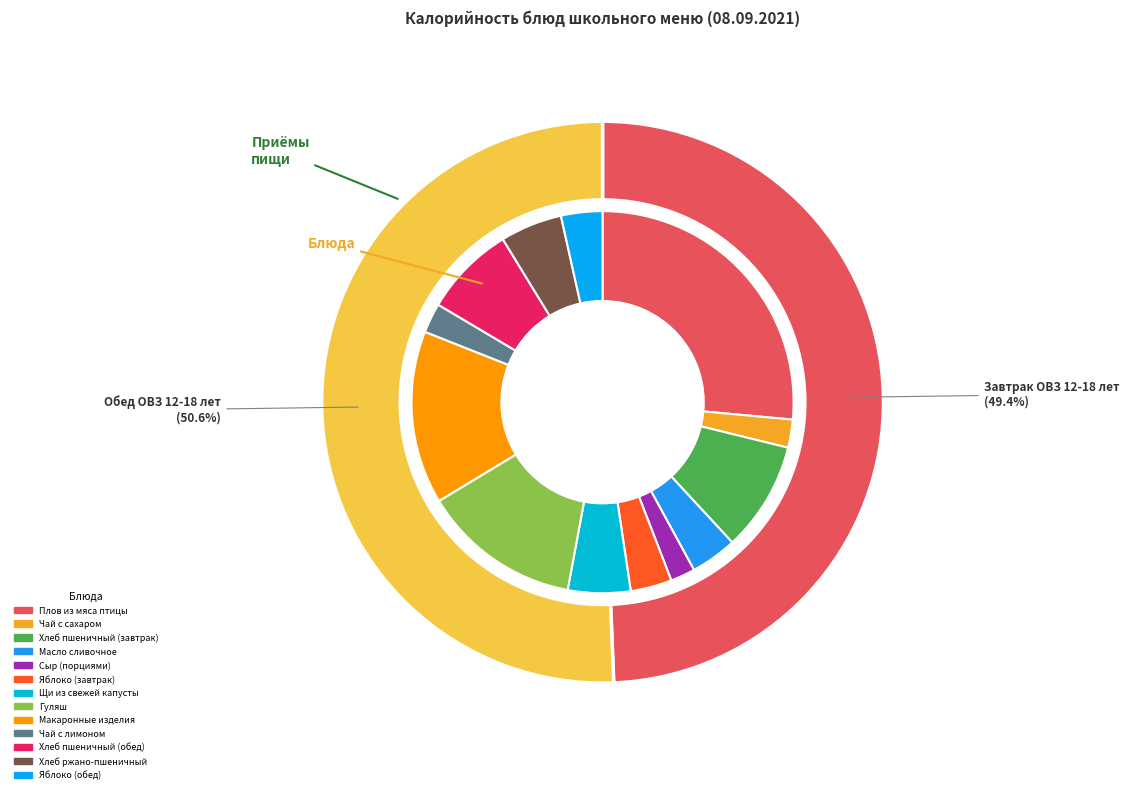

How many slices are in this pie chart?

13